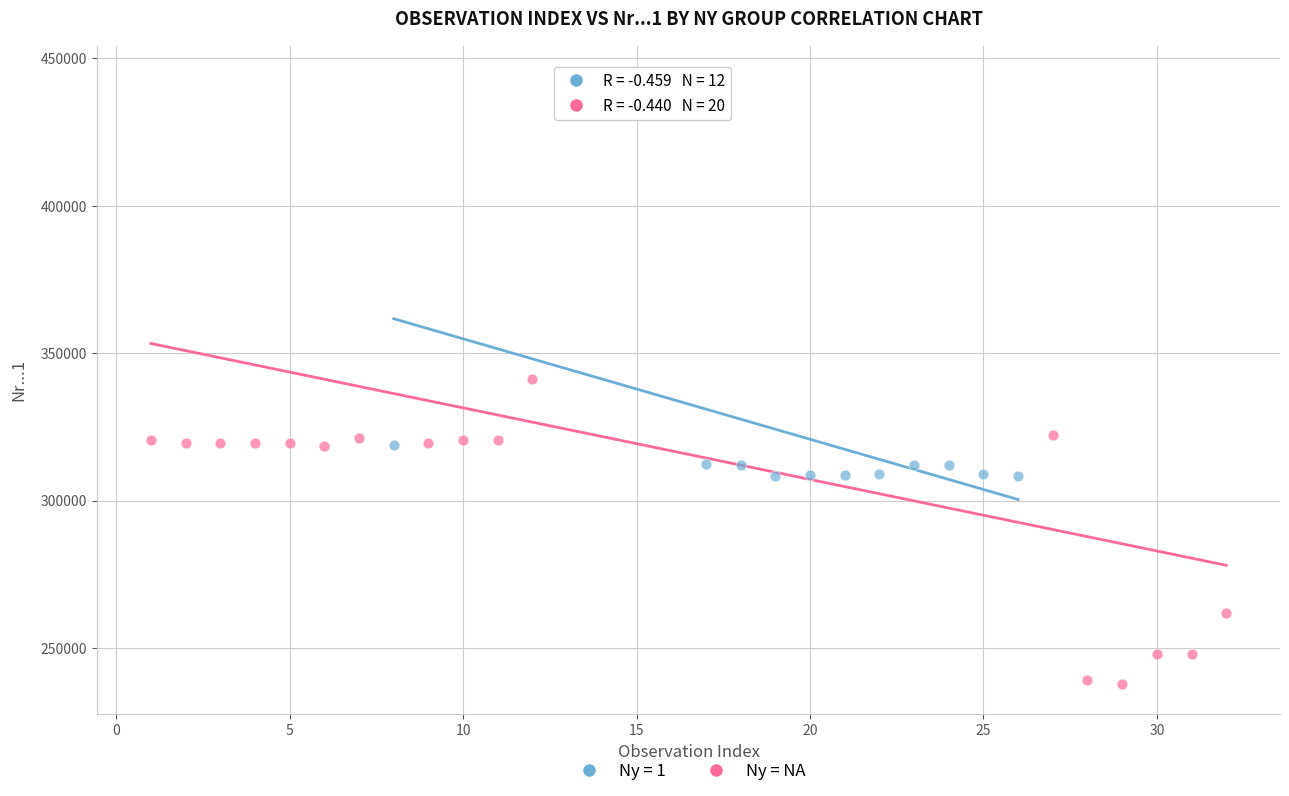

Which series has the largest Y range (max minus min)?

Ny = NA